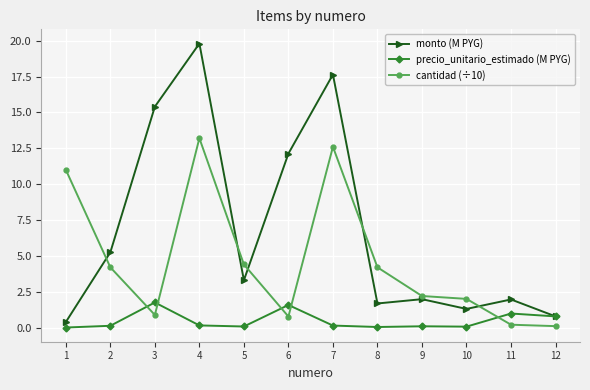

How many values in the cantidad (÷10) series are below 4?

6